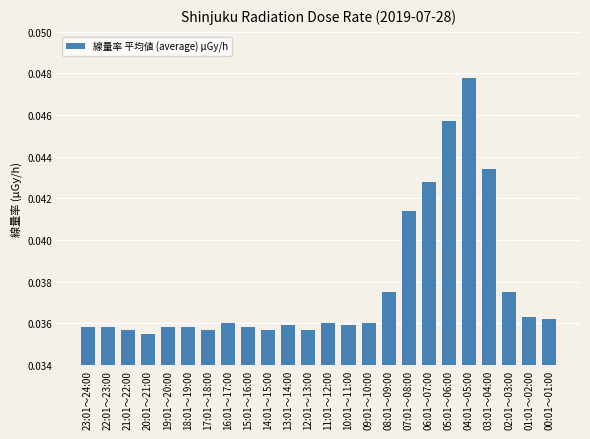

What is the sum of all values?

0.9